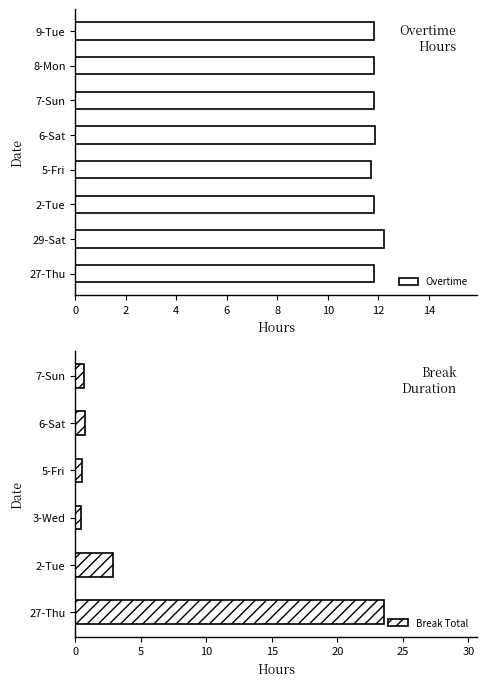

What is the average value of the Overtime series?

11.9